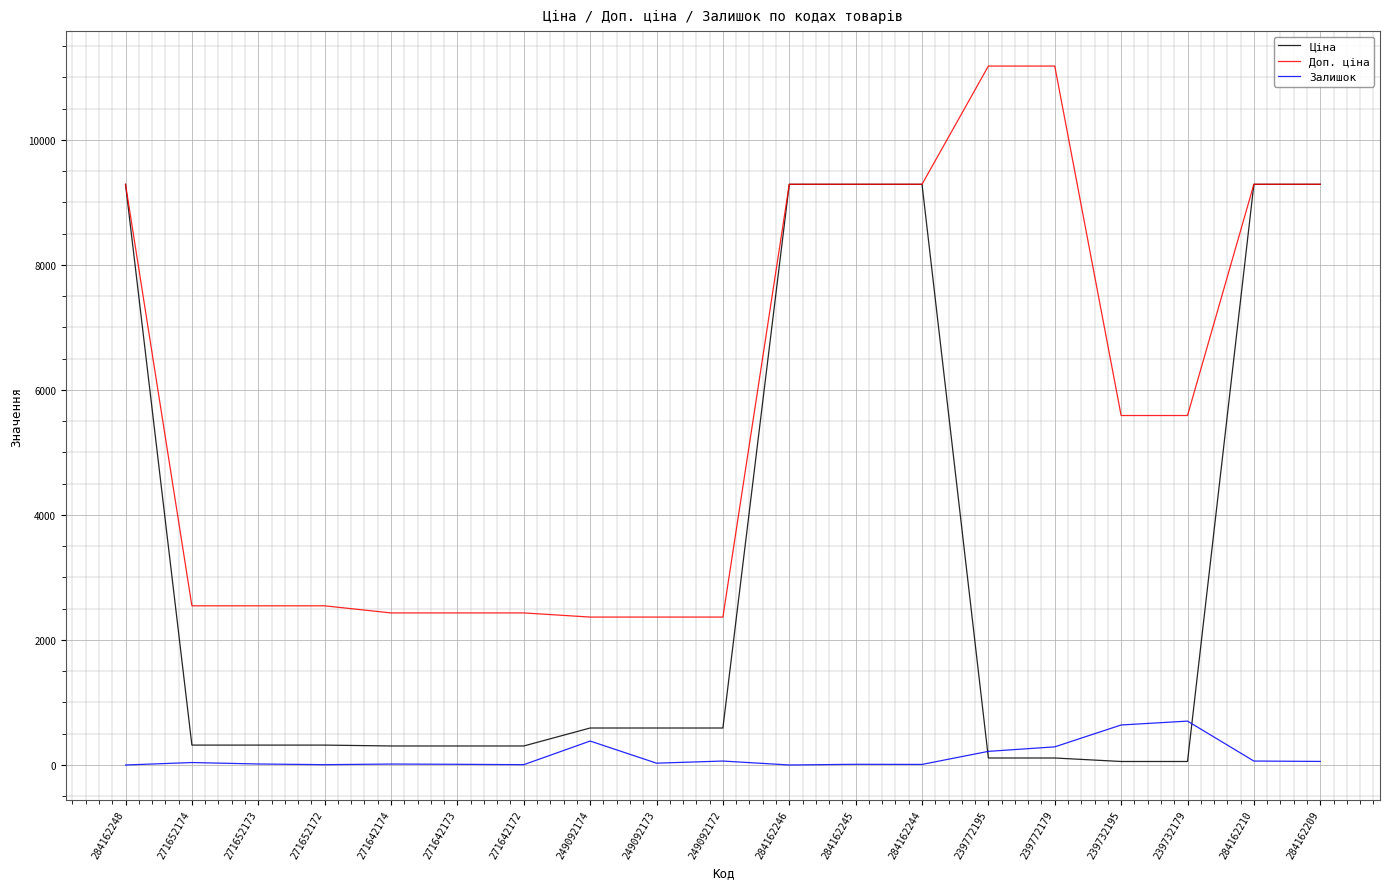

At 249092173, list the series in order from largest to smallest.

Доп. ціна, Ціна, Залишок